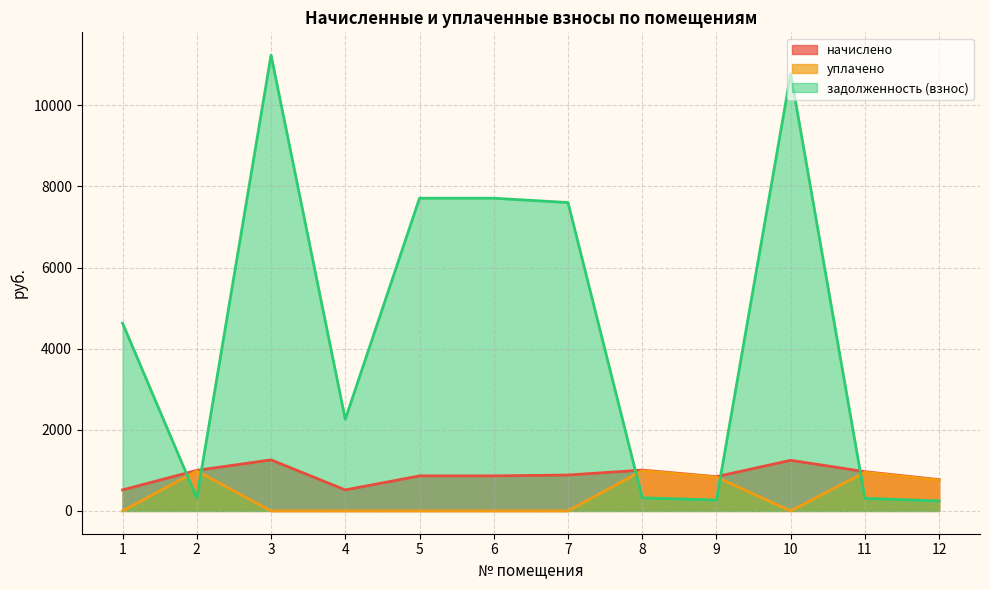

What is the approximate value of задолженность (взнос) at 5?

7711.2